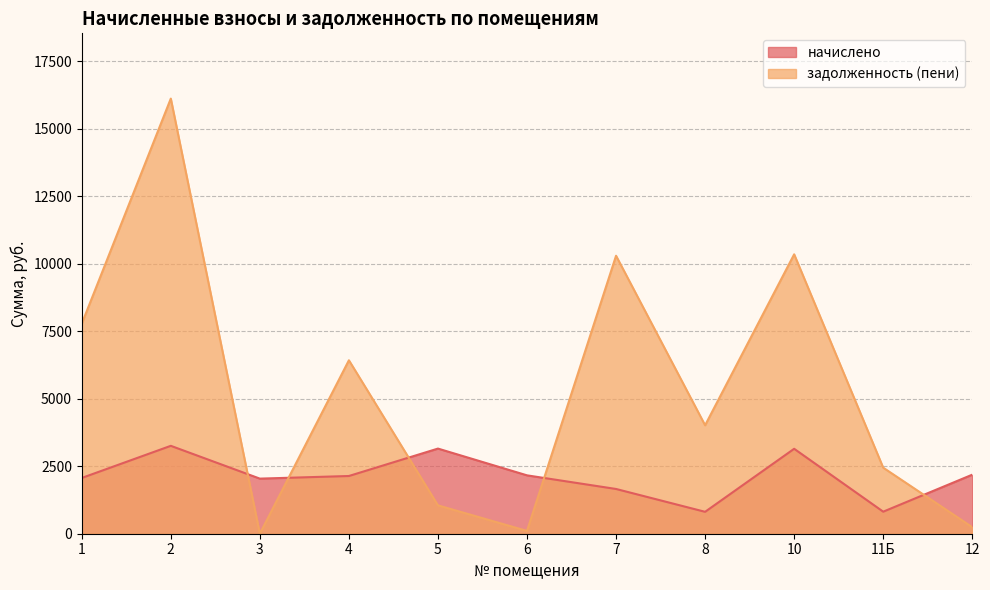

At which label does задолженность (пени) reach its minimum?

3